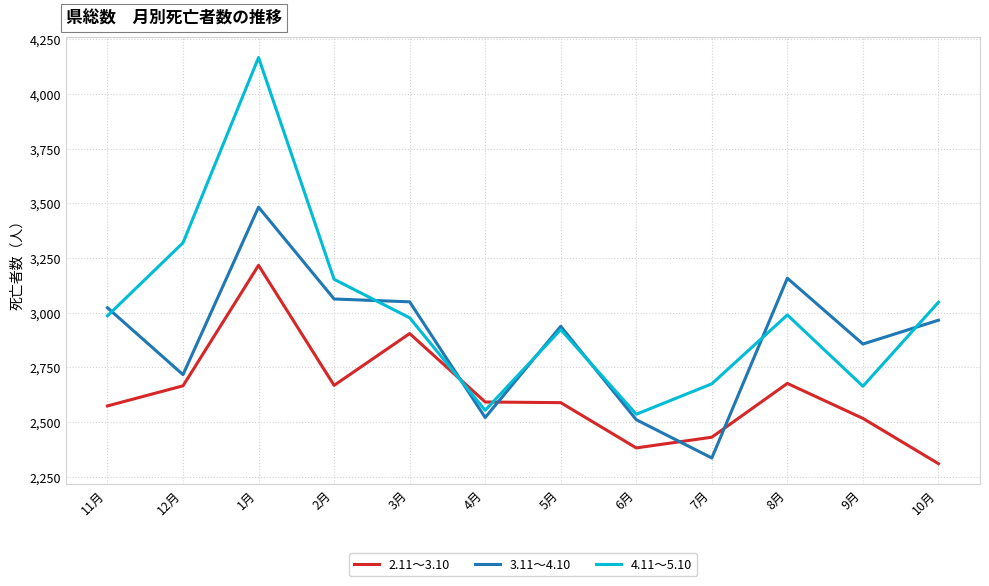

How many lines are shown in the chart?

3